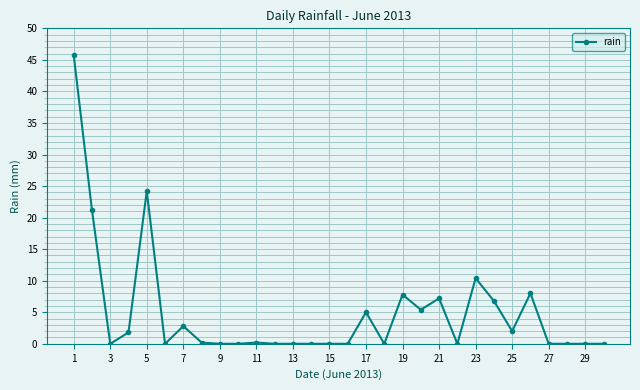

What is the difference between the second highest and second lowest values?

24.2